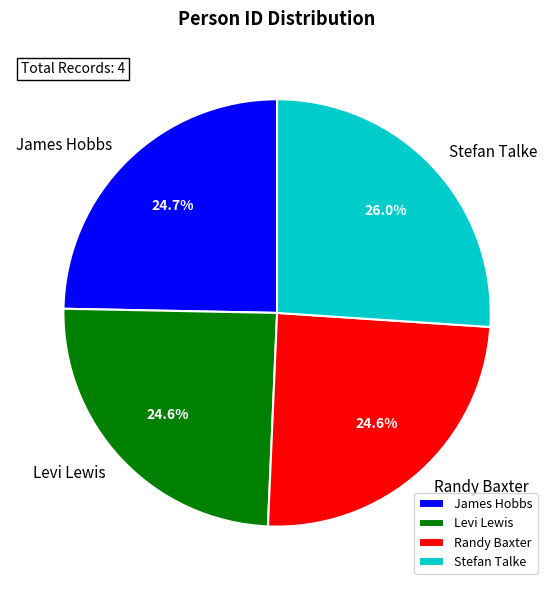

Which category has the biggest portion of the pie?

Stefan Talke